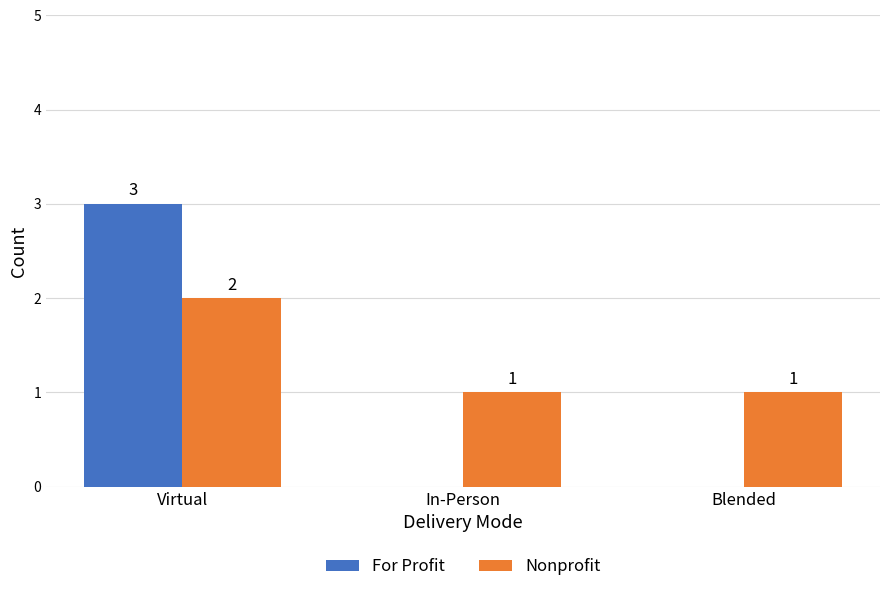

What is the sum of the For Profit values at In-Person and Virtual?

3